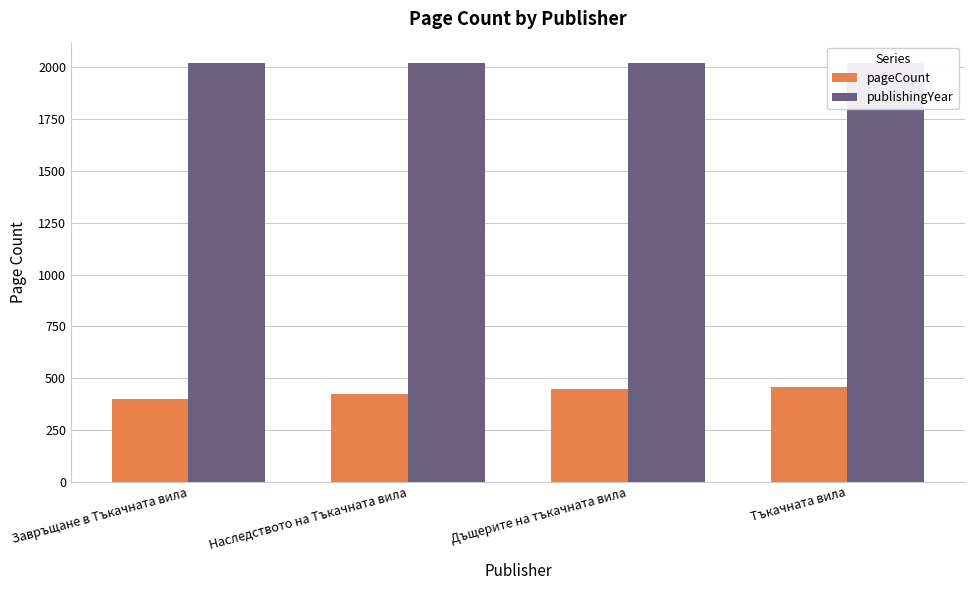

Which series has the largest total across all categories?

publishingYear